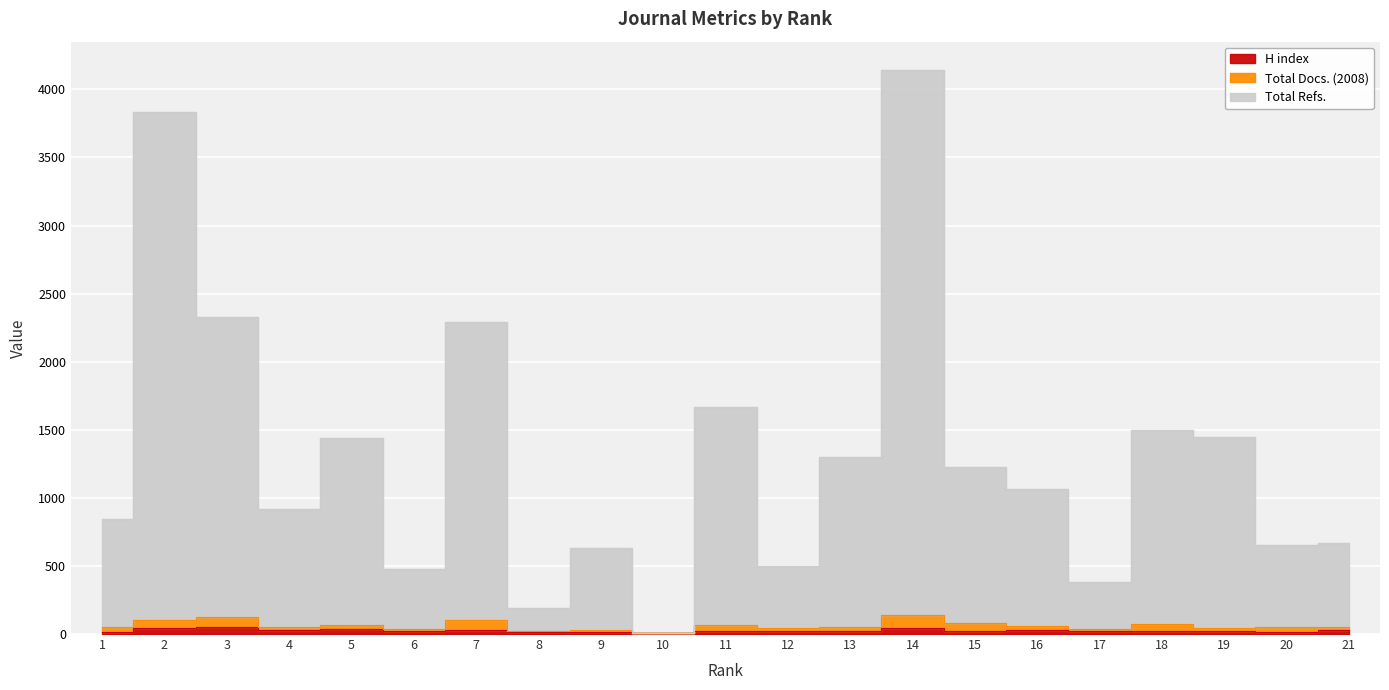

Is this an area chart (filled region under the line)?

No